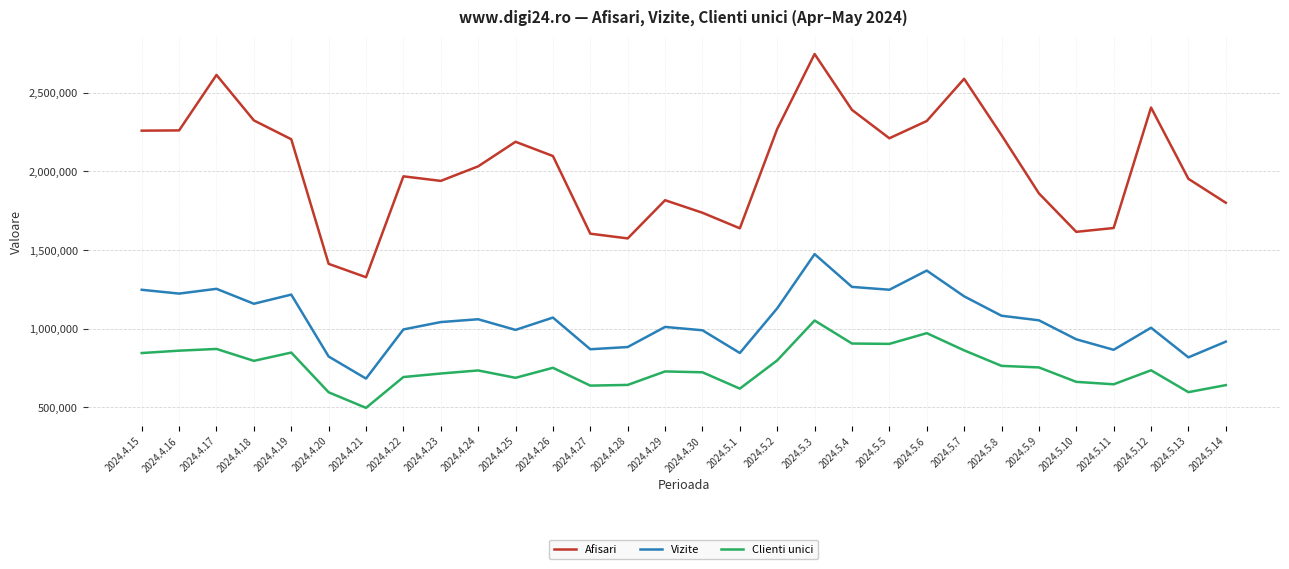

Rank the series by their maximum value, from lowest to highest.

Clienti unici, Vizite, Afisari